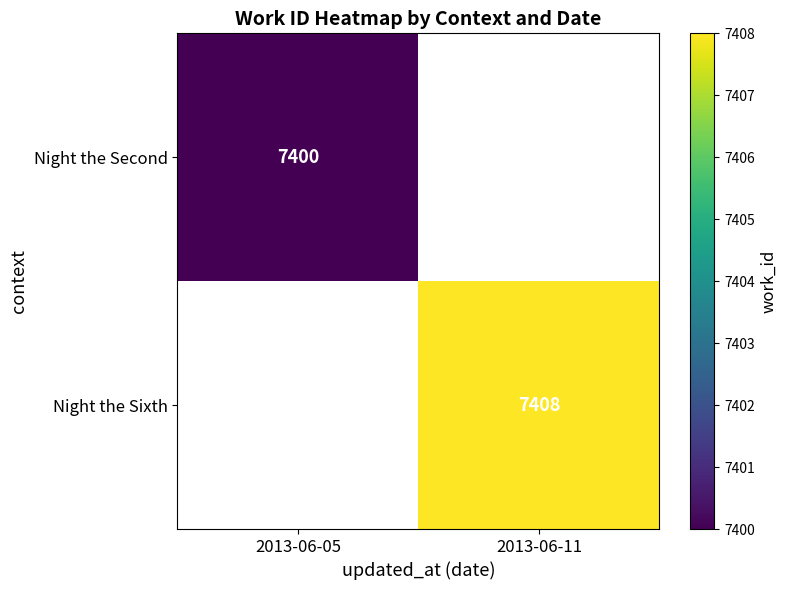

At which category does the chart reach its peak across all series?

2013-06-11